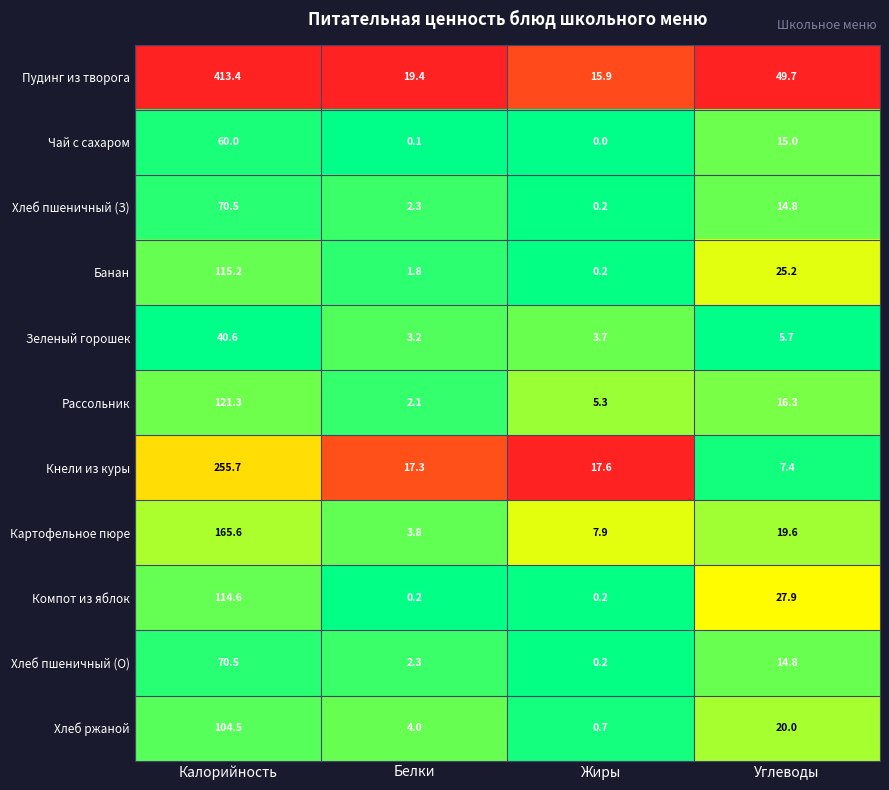

What is the difference between the Зеленый горошек values at Углеводы and Белки?

2.5